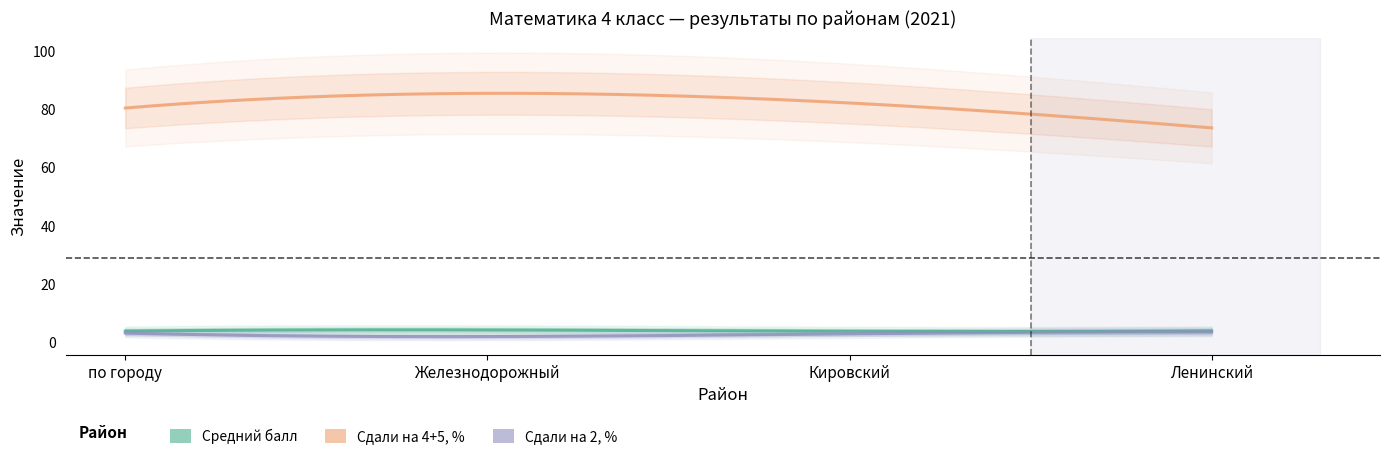

Rank the series at по городу from highest to lowest value.

Сдали на 4+5, %, Средний балл, Сдали на 2, %